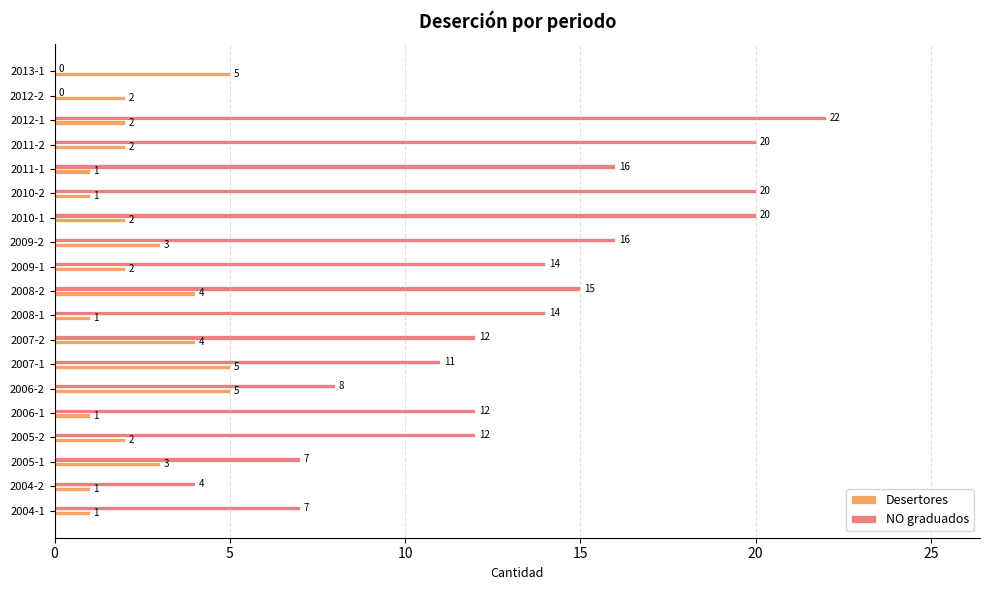

What is the sum of the NO graduados values at 2004-1 and 2007-2?

19